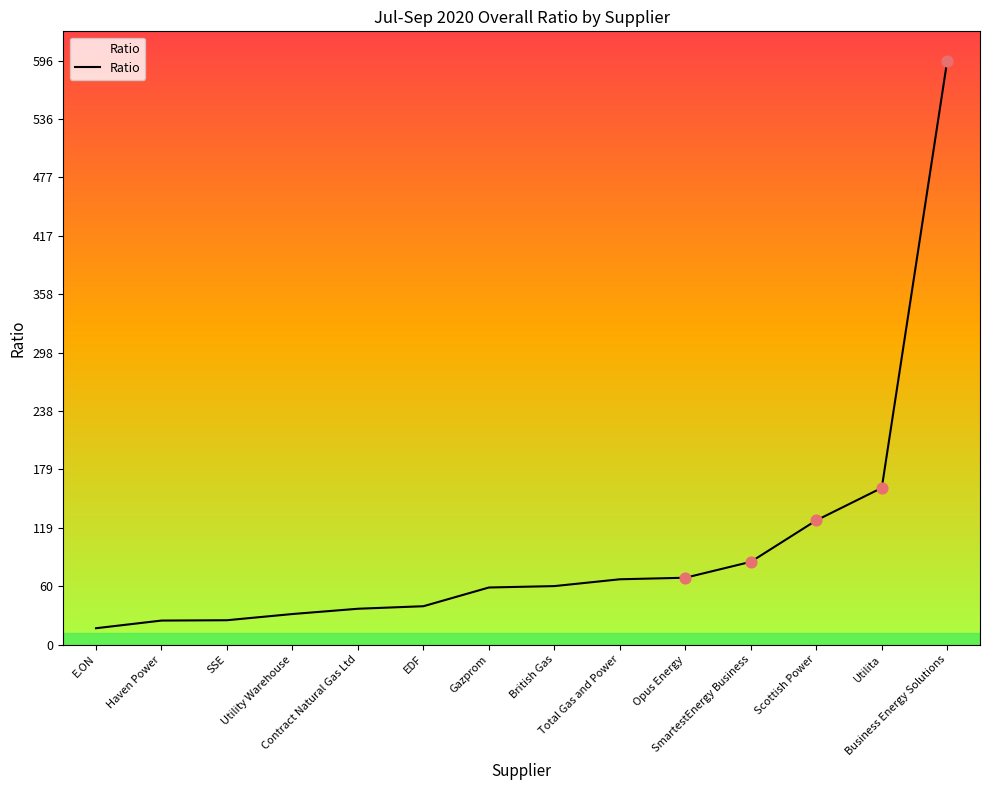

What is the change in value from Utility Warehouse to Contract Natural Gas Ltd?

+5.4